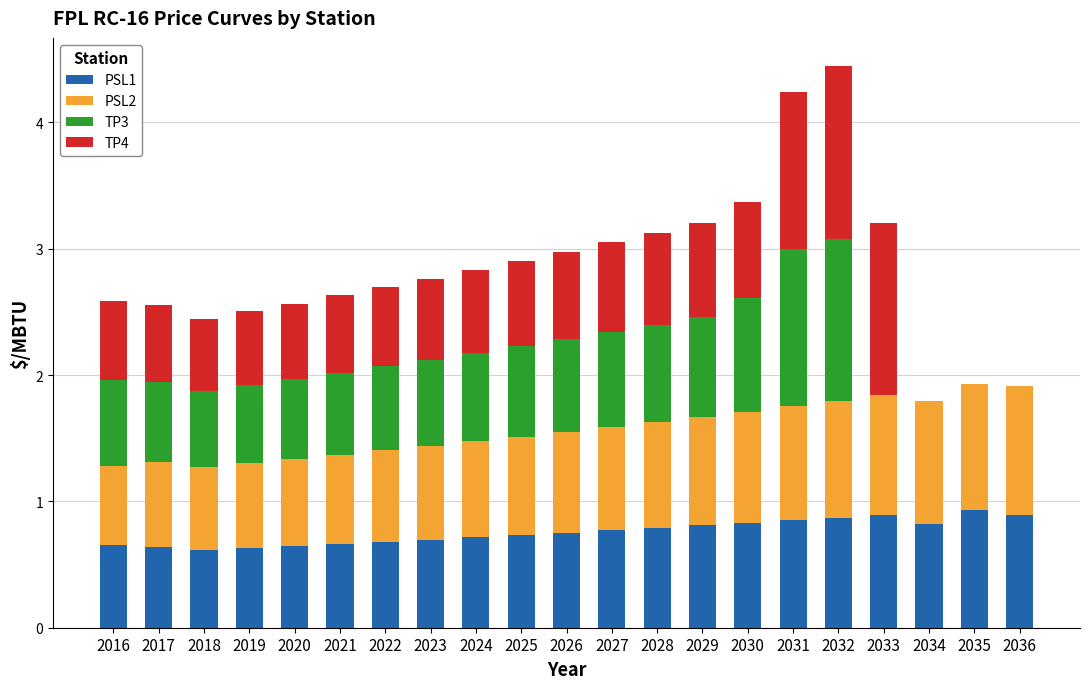

Is it true that PSL1 equals 0.9 at 2018?

False